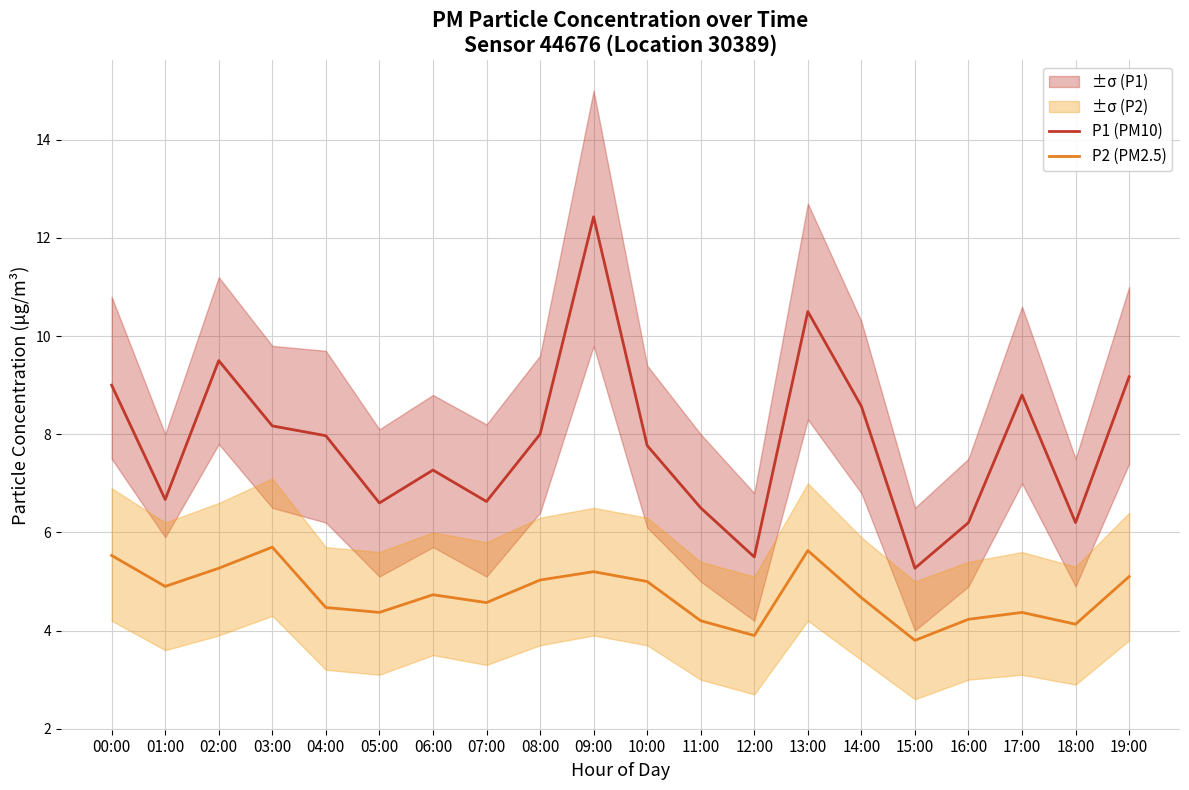

How many lines are shown in the chart?

2